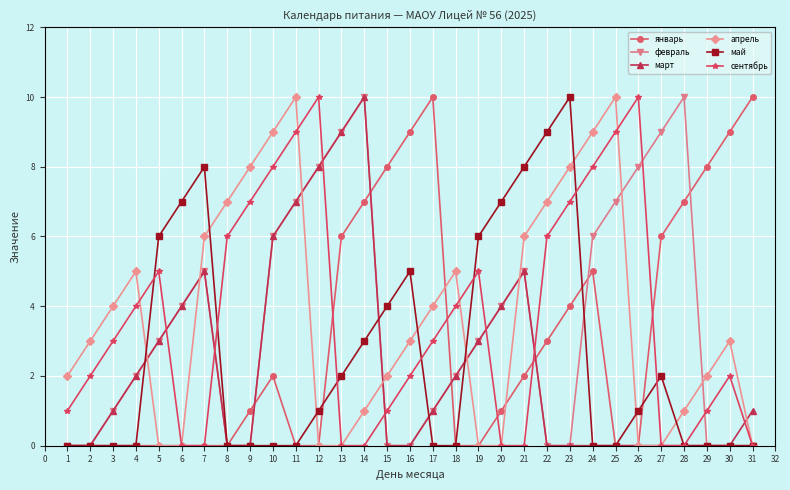

True or false: сентябрь has more than 0 points higher than both neighbors.

True